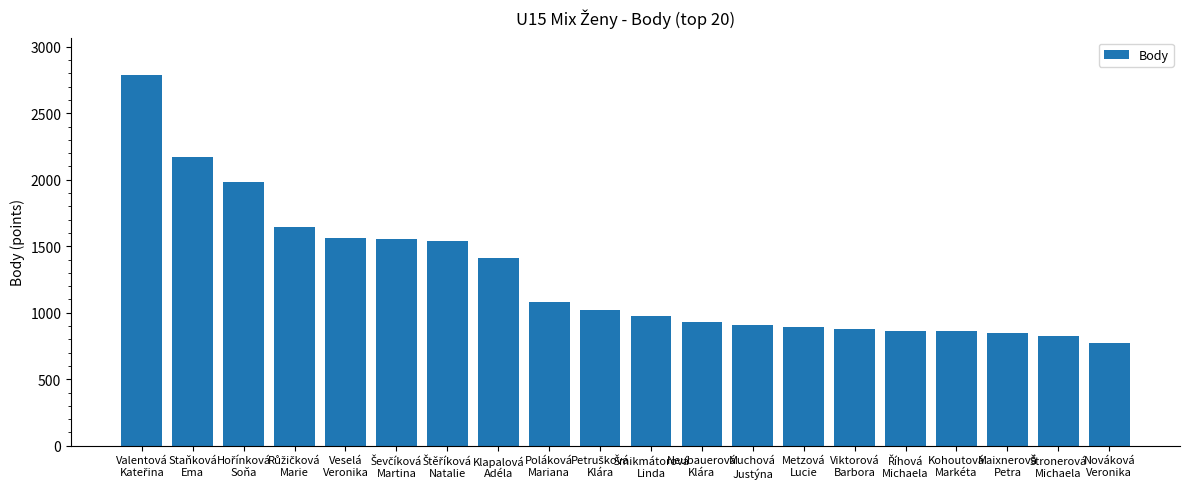

What is the value of the 19th bar from the left?

822